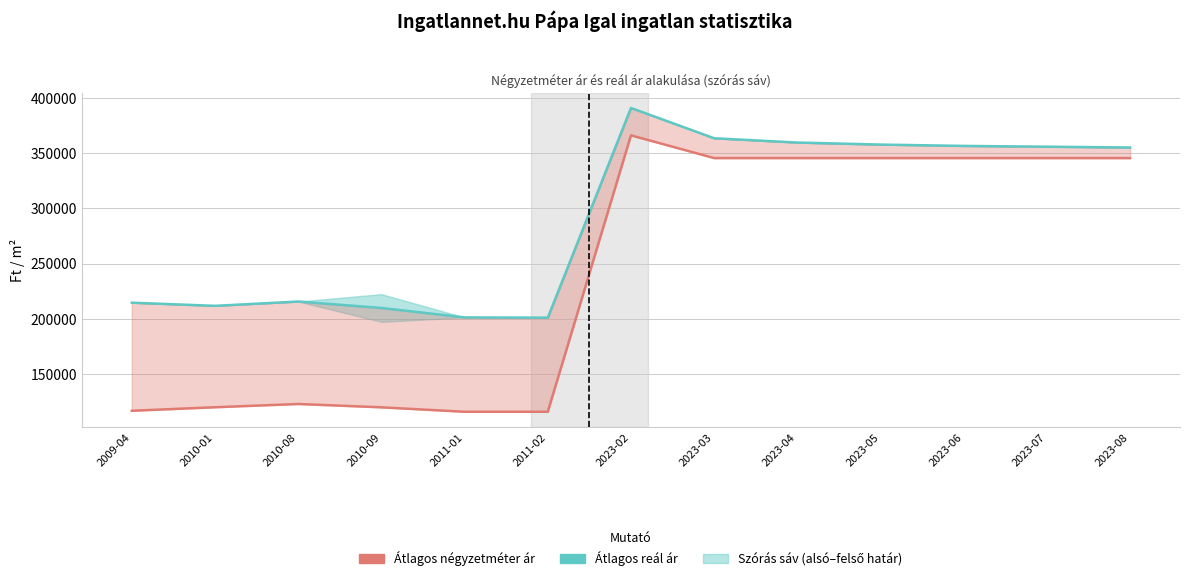

What position from the right is 2023-05?

4